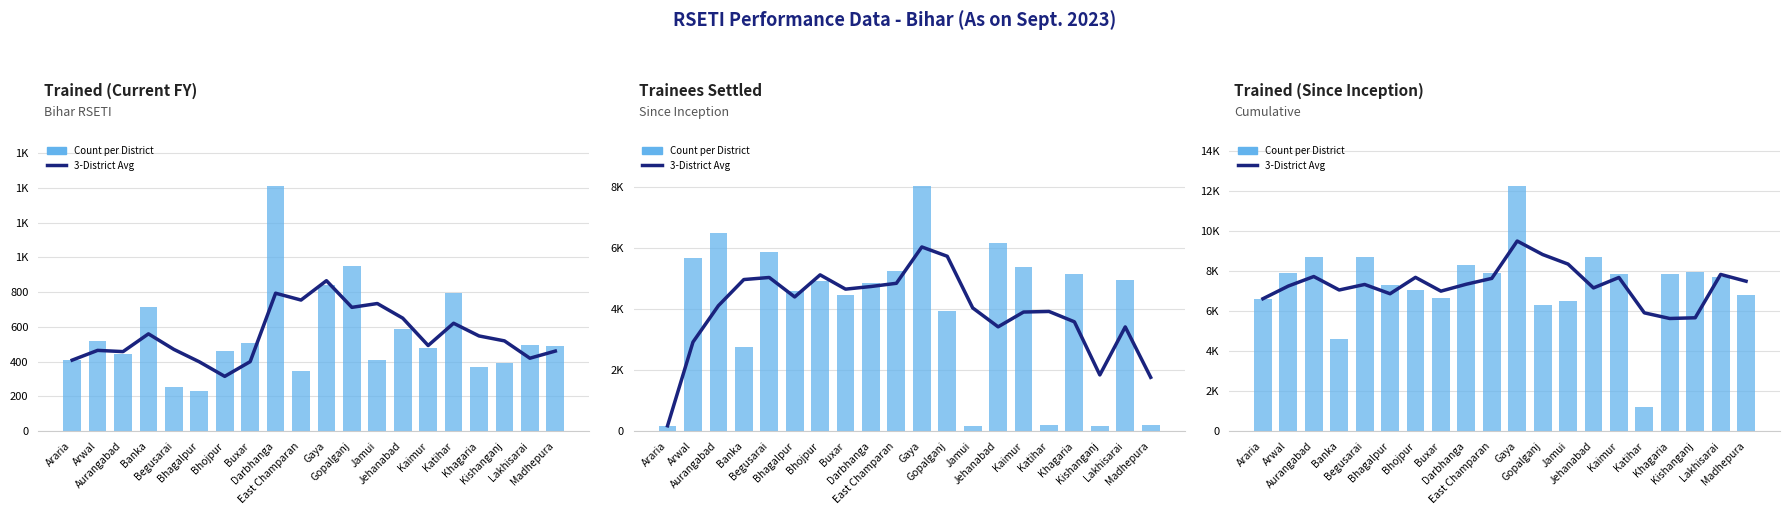

How many values in the 3-District Avg series are below 7351?

10